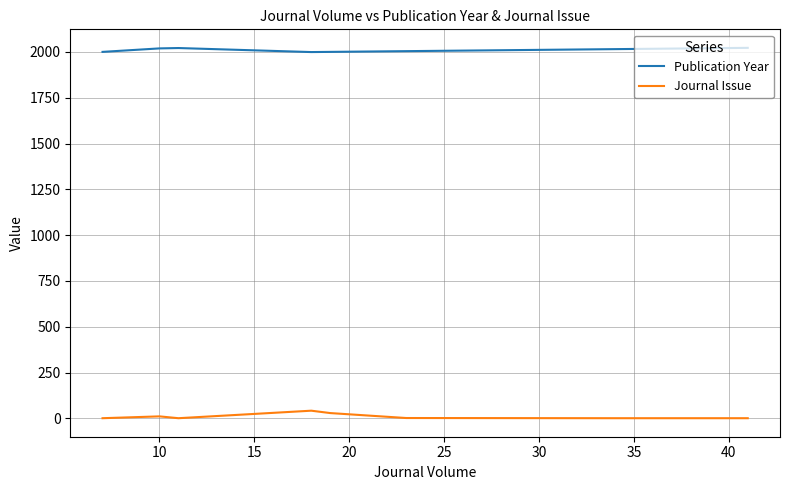

What are all the series names shown in the legend?

Publication Year, Journal Issue